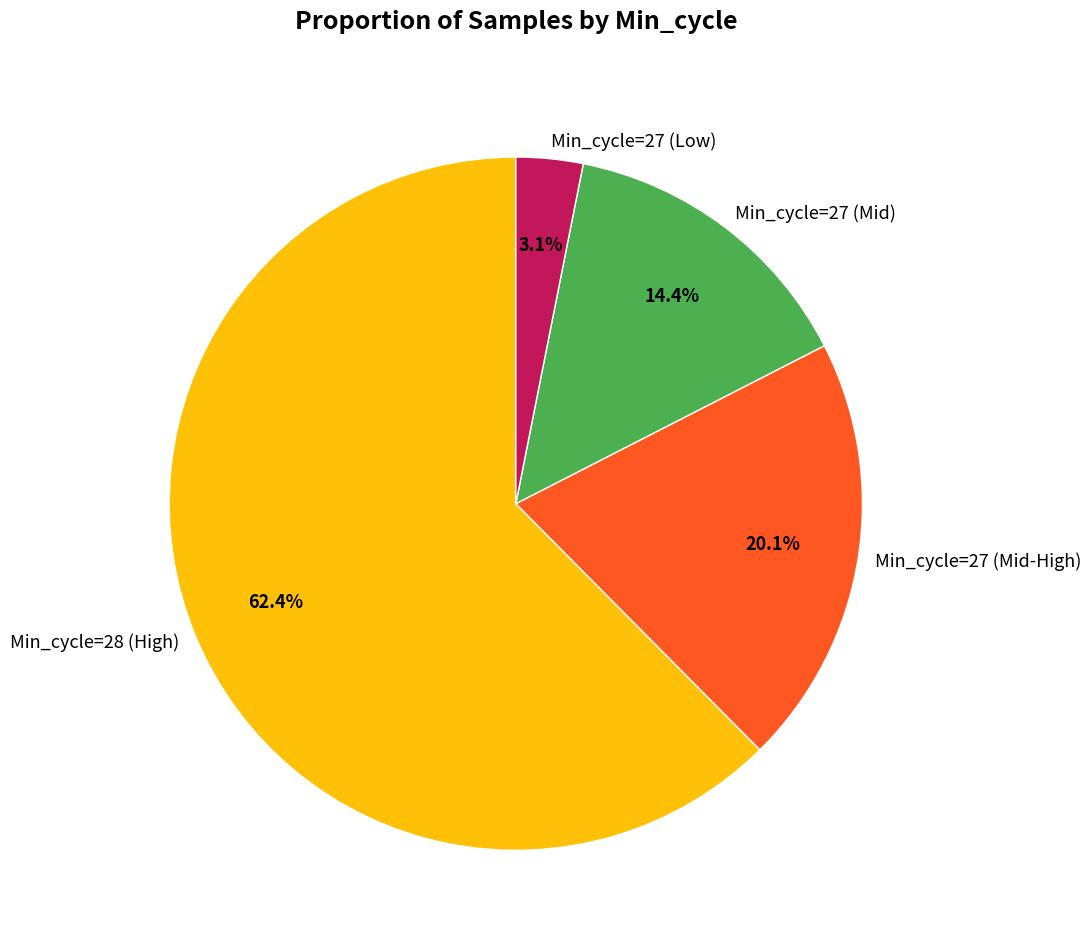

What is the ratio of the value at Min_cycle=27 (Mid) to the value at Min_cycle=27 (Low)?

4.6